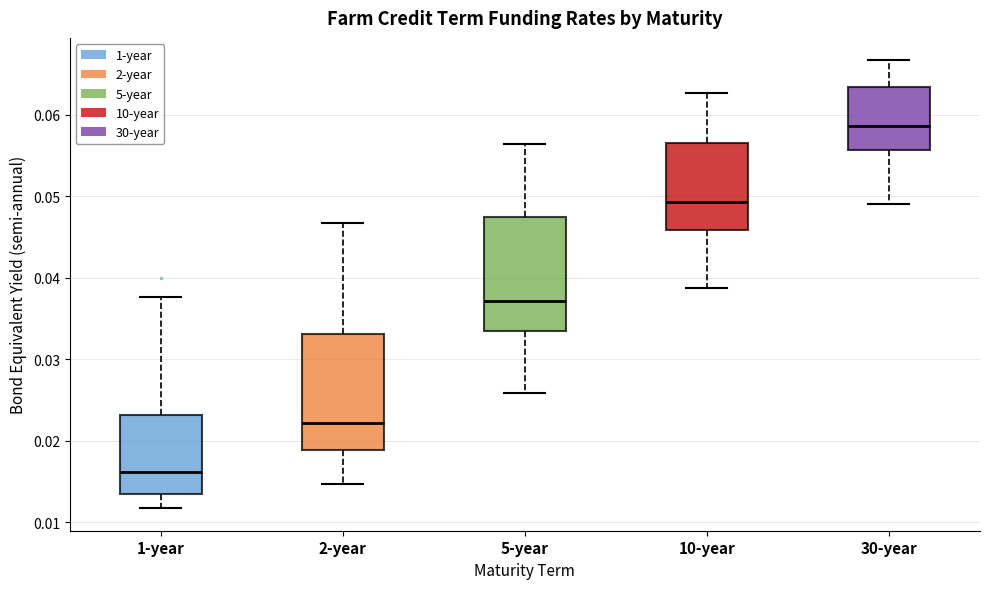

Reading left to right, transcribe this box plot: for each box, give where its median line is, the range the box spans, and where its two whiskers end, as read against the y-axis. The values are not printed on the chart, so give them approximately, as read against the axis.

1-year: median 0.016, box 0.013 to 0.023, whiskers 0.012 to 0.038
2-year: median 0.022, box 0.019 to 0.033, whiskers 0.015 to 0.047
5-year: median 0.037, box 0.034 to 0.047, whiskers 0.026 to 0.056
10-year: median 0.049, box 0.046 to 0.057, whiskers 0.039 to 0.063
30-year: median 0.059, box 0.056 to 0.063, whiskers 0.049 to 0.067